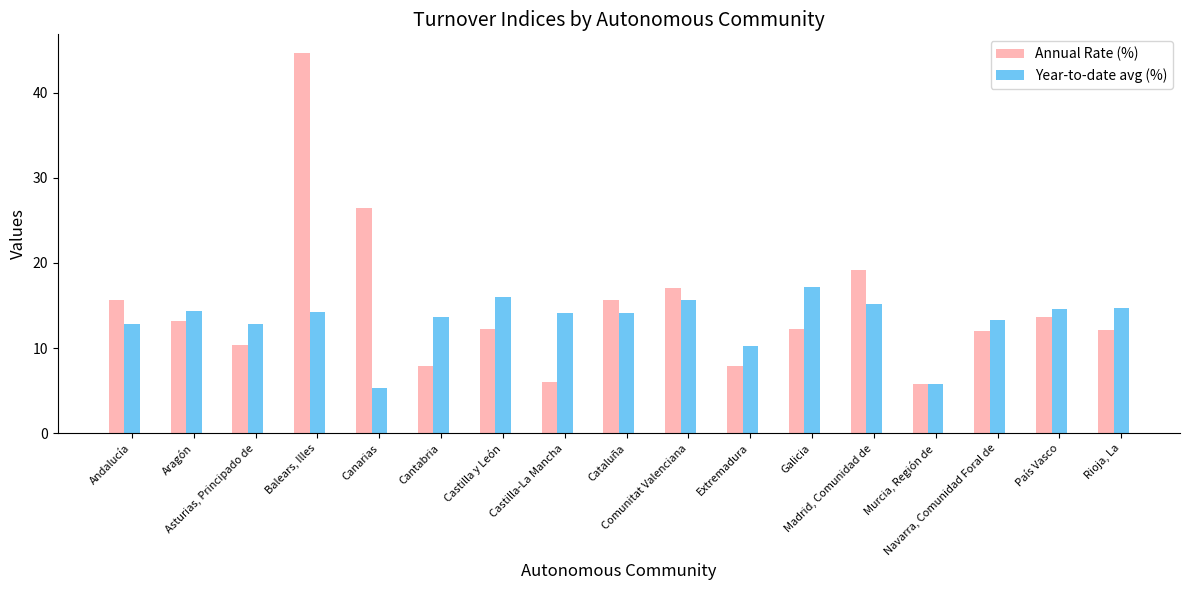

How many bars are there in each group?

2